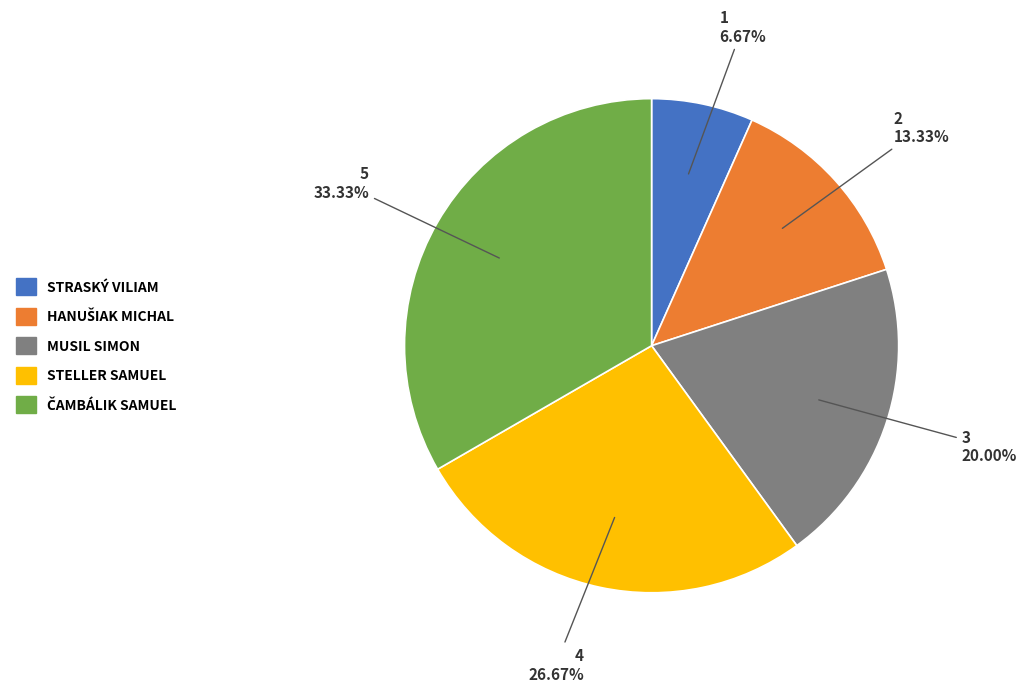

Does any single category account for the majority?

No